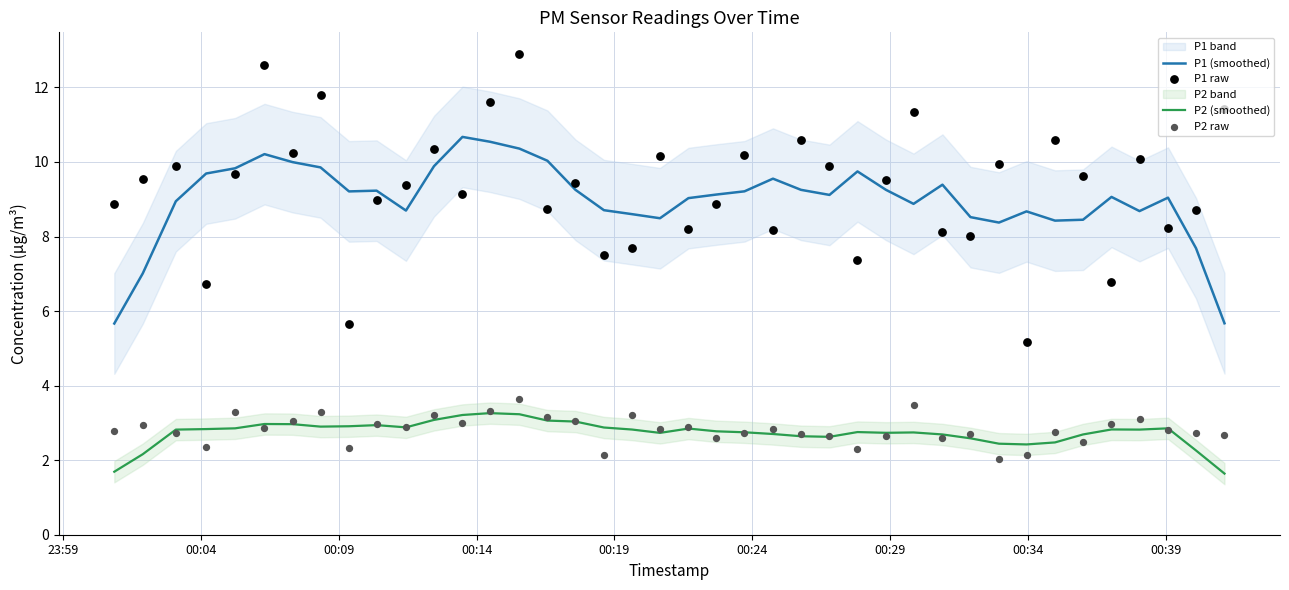

True or false: P1 (smoothed) and P2 (smoothed) cross at least once.

False